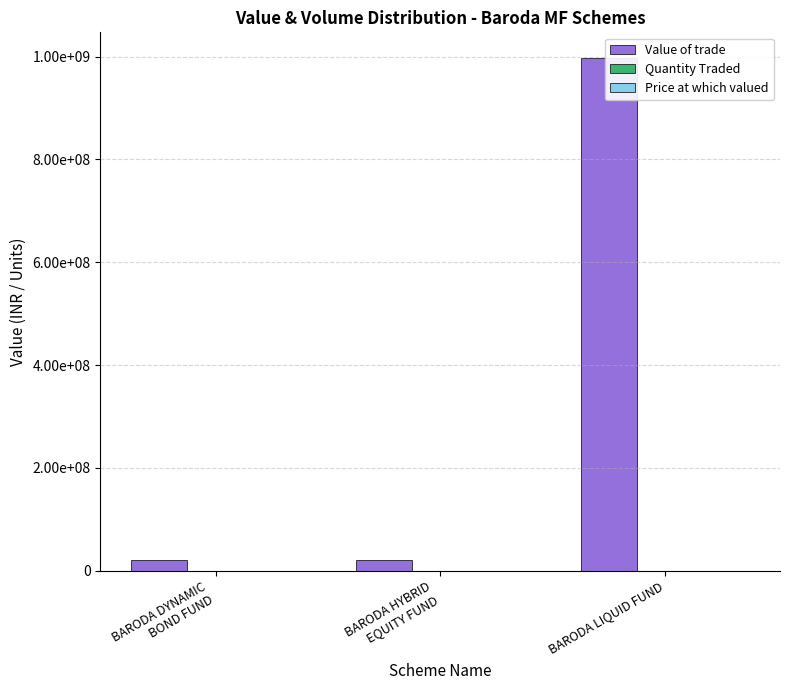

Read the Price at which valued value at BARODA LIQUID FUND.

99737